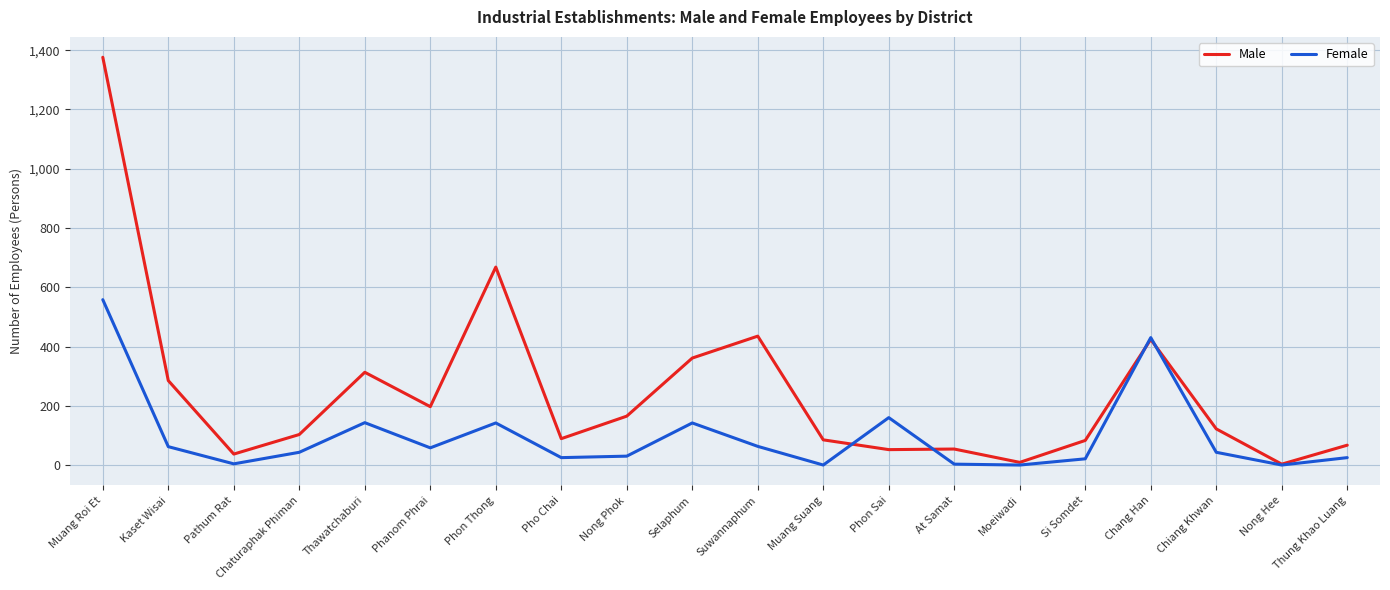

Rank the series by their average value, from lowest to highest.

Female, Male